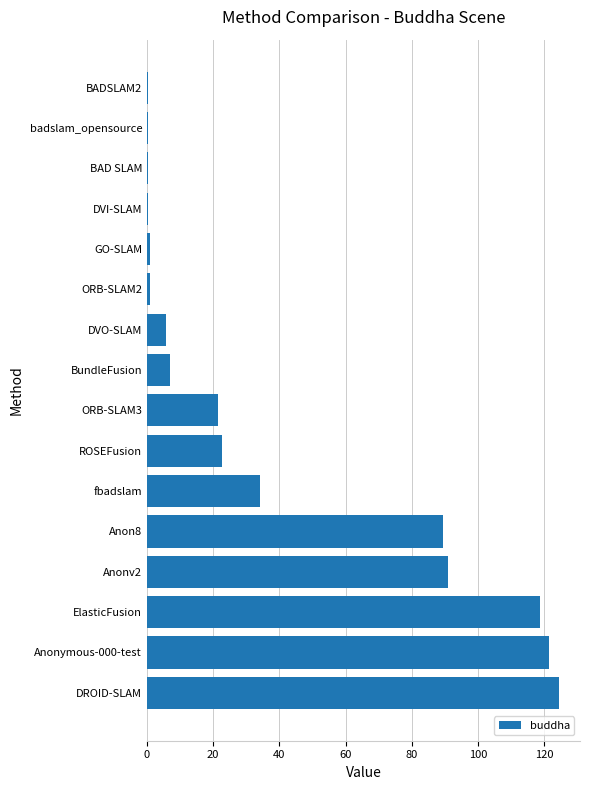

Is it true that the value at ROSEFusion is 22.6?

True